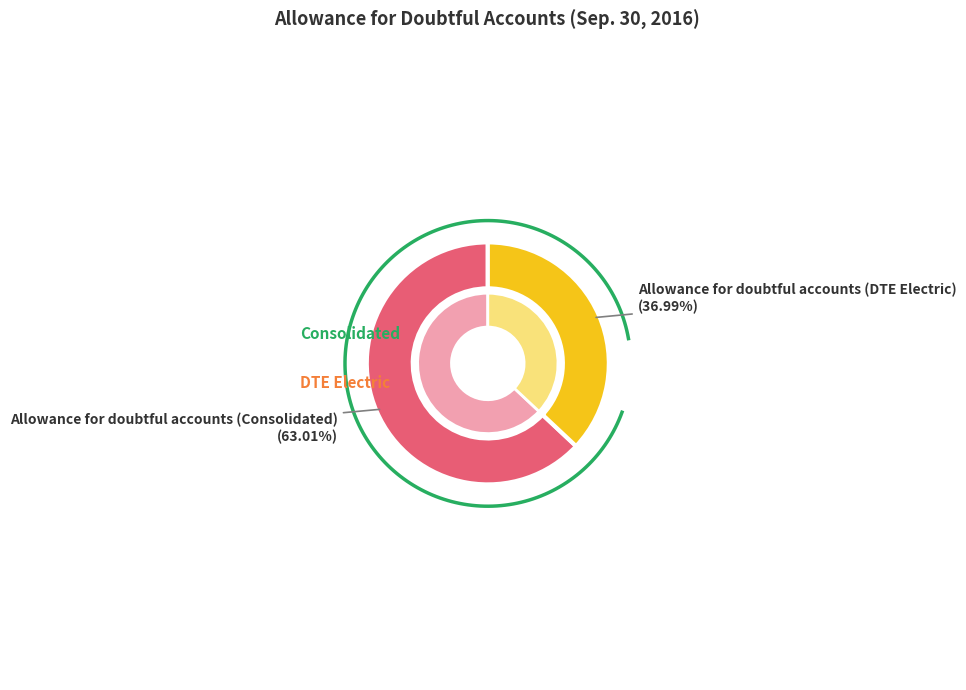

True or false: Allowance for doubtful accounts (Consolidated) accounts for 63% of the total.

True